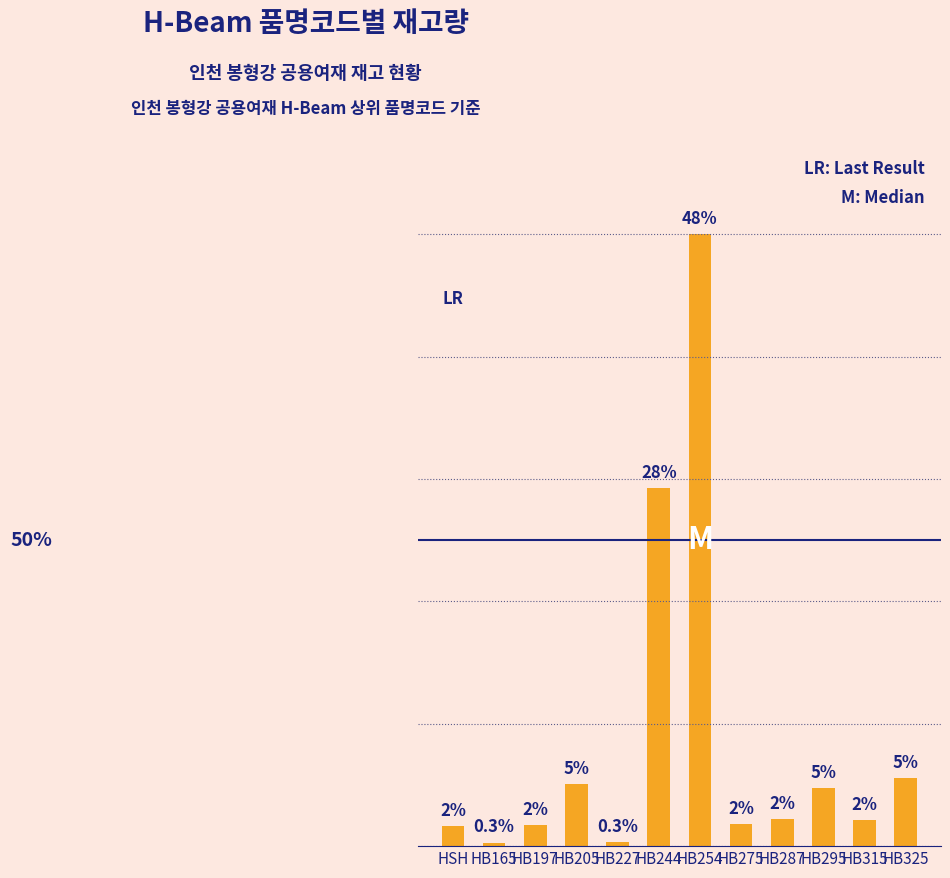

Which label corresponds to the largest value in the chart?

HB254